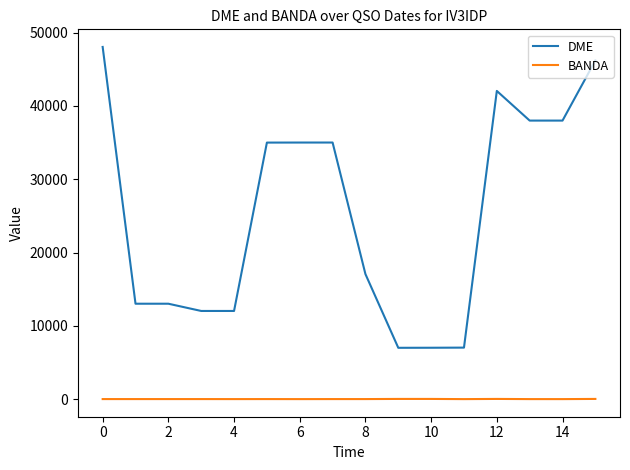

Rank the series by their maximum value, from lowest to highest.

BANDA, DME